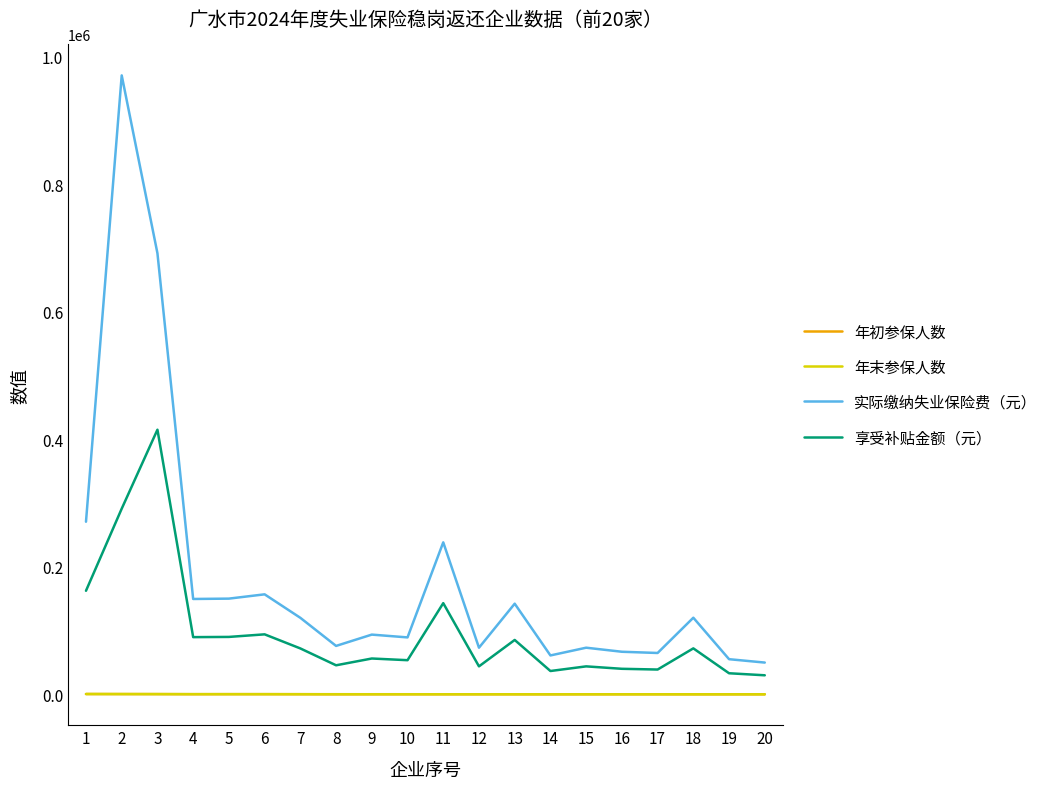

True or false: 年初参保人数 and 实际缴纳失业保险费（元） cross at least once.

False